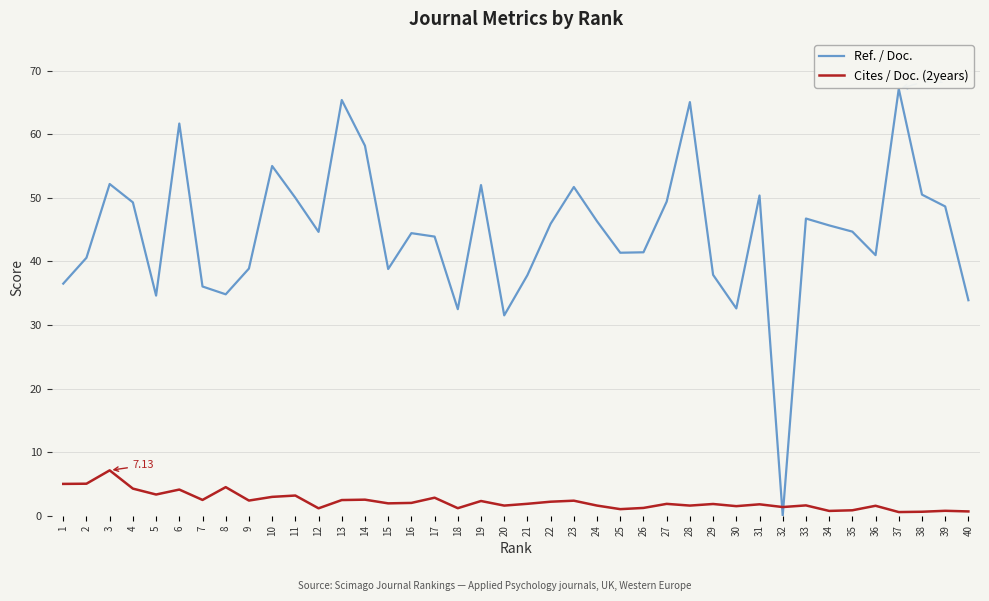

At 30, list the series in order from smallest to largest.

Cites / Doc. (2years), Ref. / Doc.